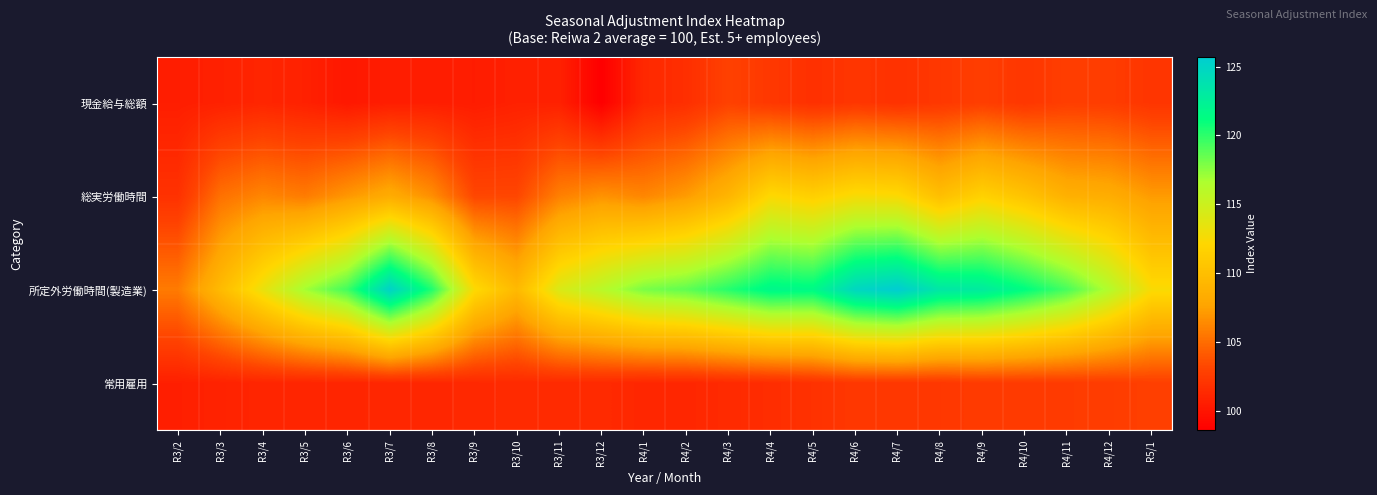

What is the minimum value shown in the chart?

98.6